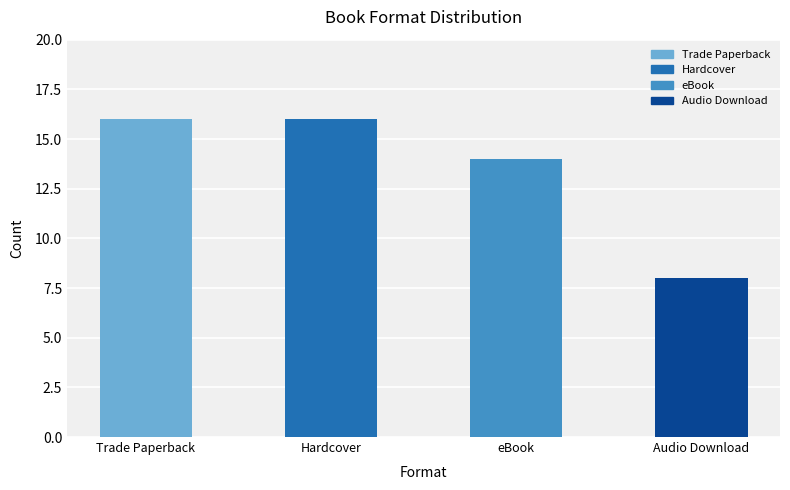

True or false: the data shows 7 at Trade Paperback.

False